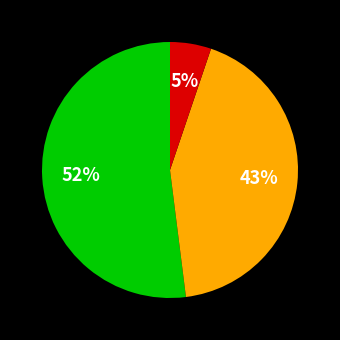

Does any single category account for the majority?

Yes